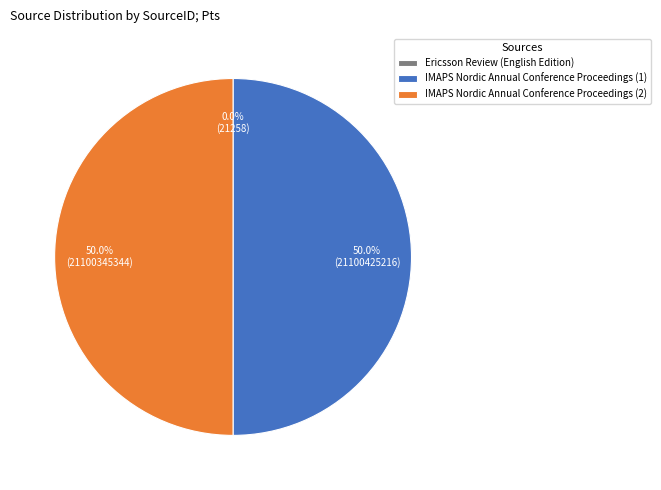

Approximately how many times larger is the value at IMAPS Nordic Annual Conference Proceedings (2) compared to IMAPS Nordic Annual Conference Proceedings (1)?

1.0